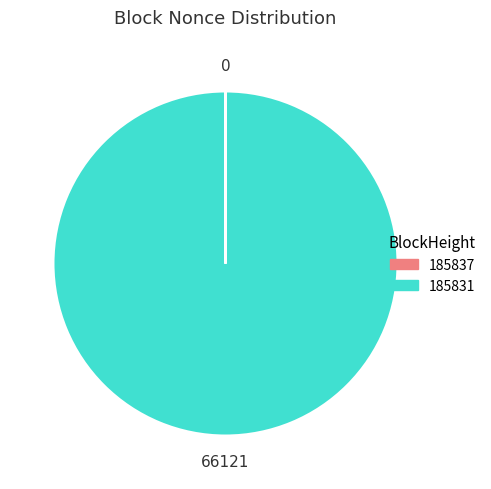

The 185831 slice represents 100% of the pie. True or false?

True